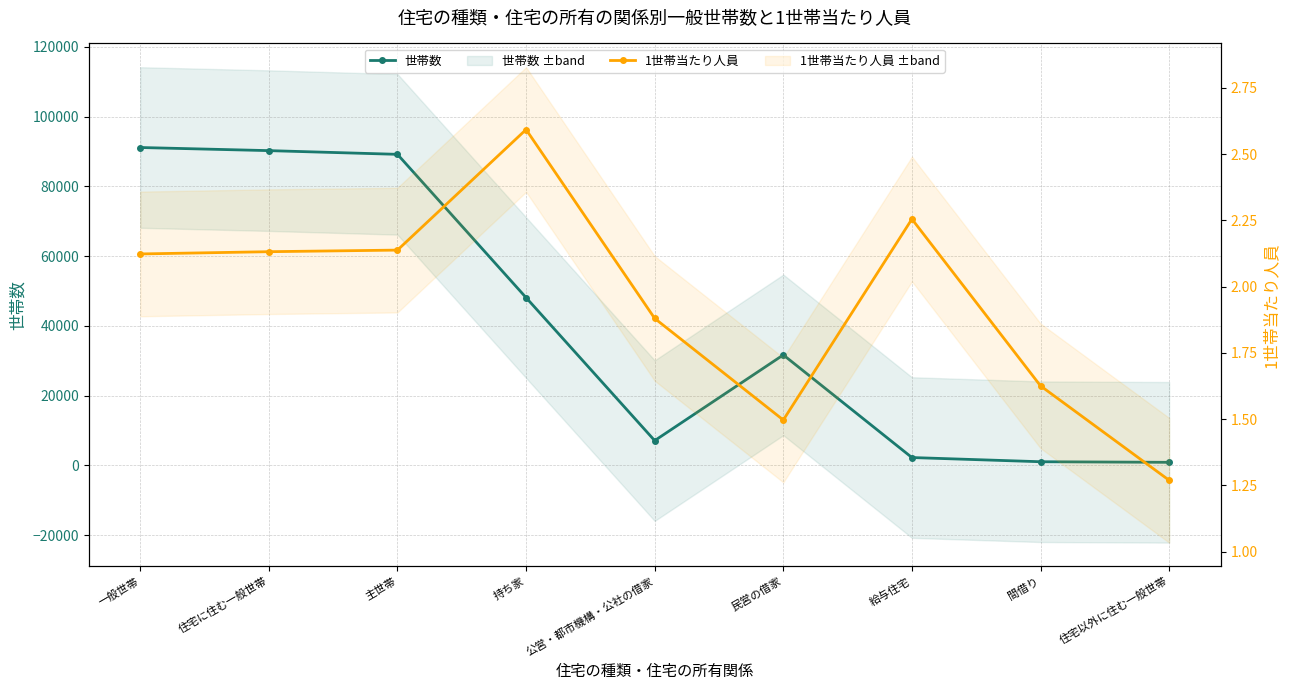

Reading left to right, extract all data points from this chart.

世帯数: 一般世帯=91125.0	住宅に住む一般世帯=90230.0	主世帯=89167.0	持ち家=48102.0	公営・都市機構・公社の借家=7118.0	民営の借家=31681.0	給与住宅=2266.0	間借り=1063.0	住宅以外に住む一般世帯=895.0
1世帯当たり人員: 一般世帯=2.1	住宅に住む一般世帯=2.1	主世帯=2.1	持ち家=2.6	公営・都市機構・公社の借家=1.9	民営の借家=1.5	給与住宅=2.3	間借り=1.6	住宅以外に住む一般世帯=1.3